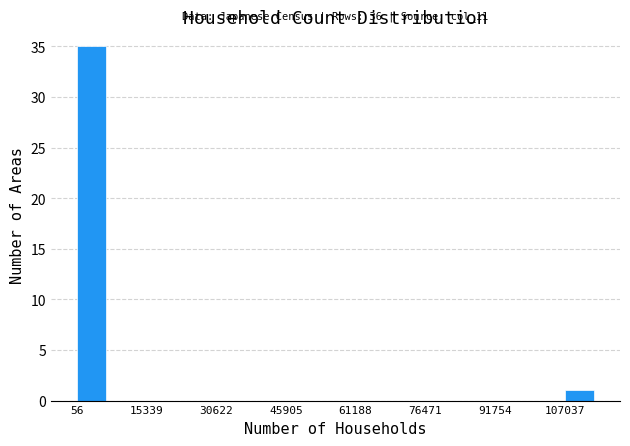

Read against the x-axis, roughly where is the centre of the tallest bar?

4000